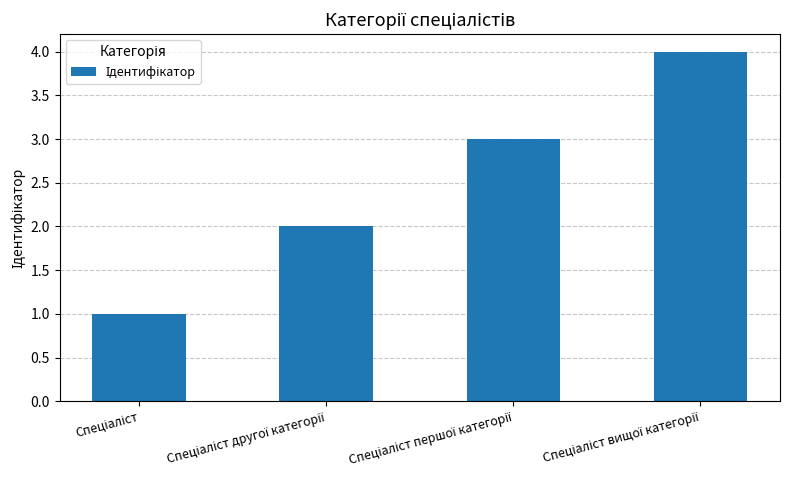

What is the sum of all values?

10